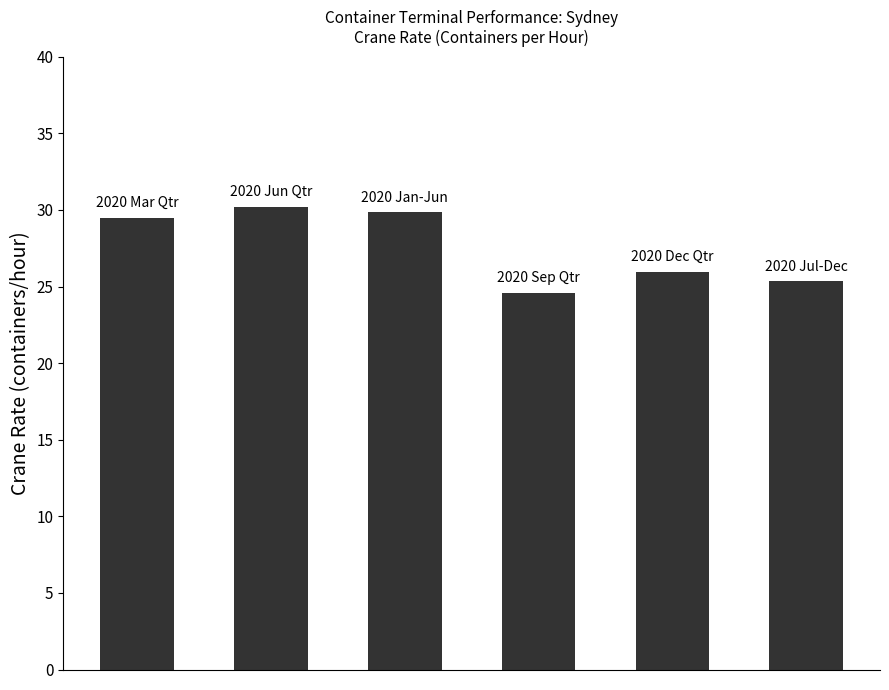

What is the greatest value displayed?

30.2